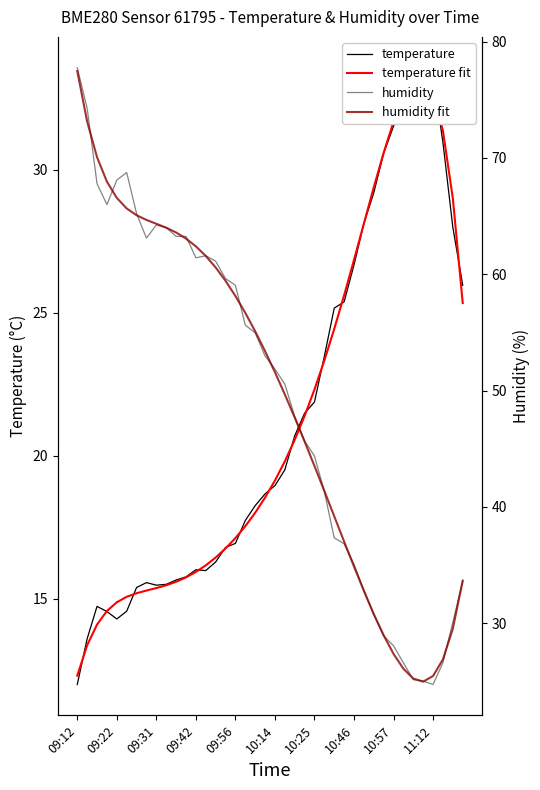

Which has a higher value, 29 or 10:46?

29